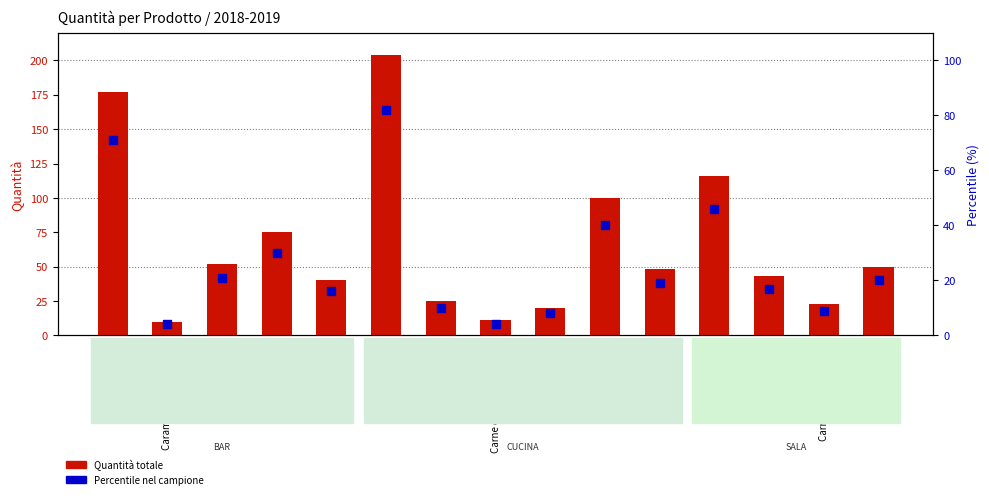

At how many categories does at least one series exceed 183?

1